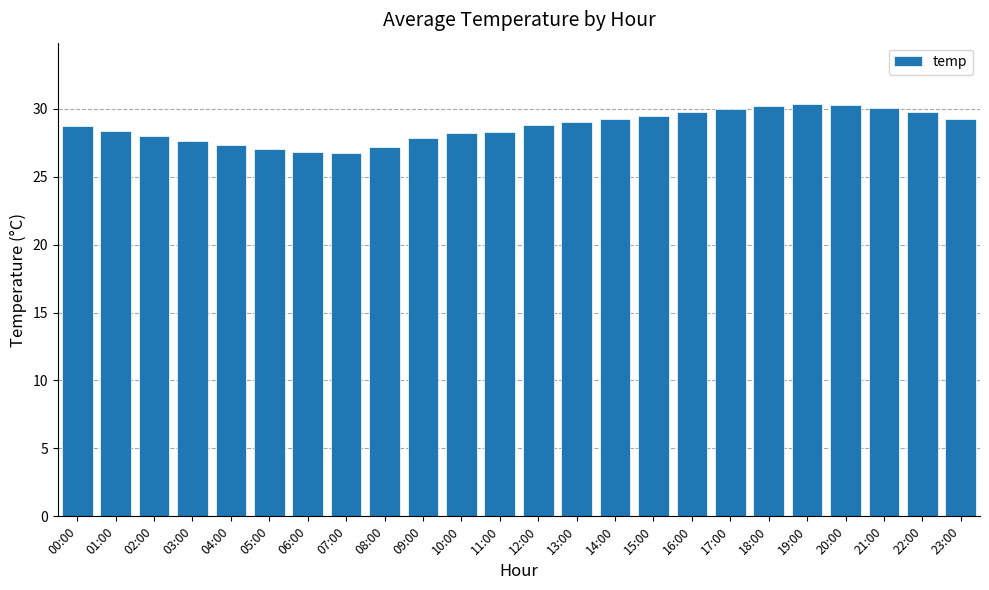

The value at 14:00 is 17.0. True or false?

False